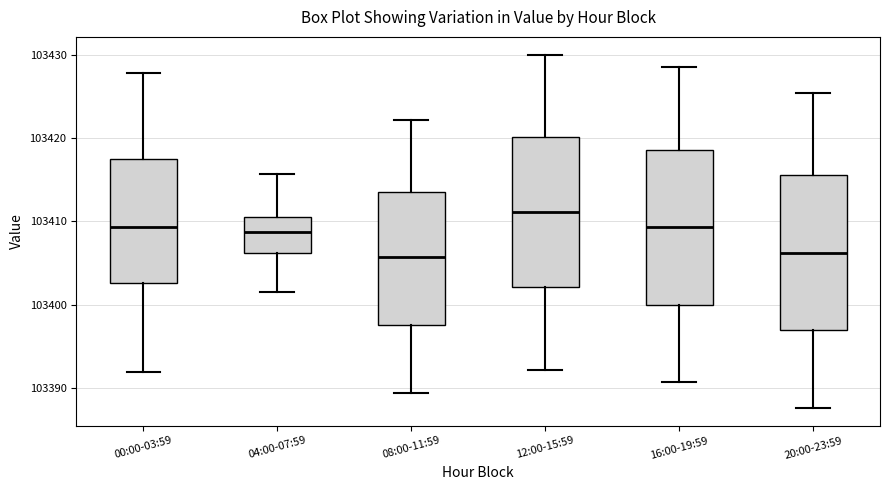

Reading left to right, transcribe this box plot: for each box, give where its median line is, the range the box spans, and where its two whiskers end, as read against the y-axis. The values are not printed on the chart, so give them approximately, as read against the axis.

00:00-03:59: median 103409, box 103403 to 103417, whiskers 103392 to 103428
04:00-07:59: median 103409, box 103406 to 103410, whiskers 103402 to 103416
08:00-11:59: median 103406, box 103398 to 103414, whiskers 103389 to 103422
12:00-15:59: median 103411, box 103402 to 103420, whiskers 103392 to 103430
16:00-19:59: median 103409, box 103400 to 103419, whiskers 103391 to 103429
20:00-23:59: median 103406, box 103397 to 103416, whiskers 103388 to 103425